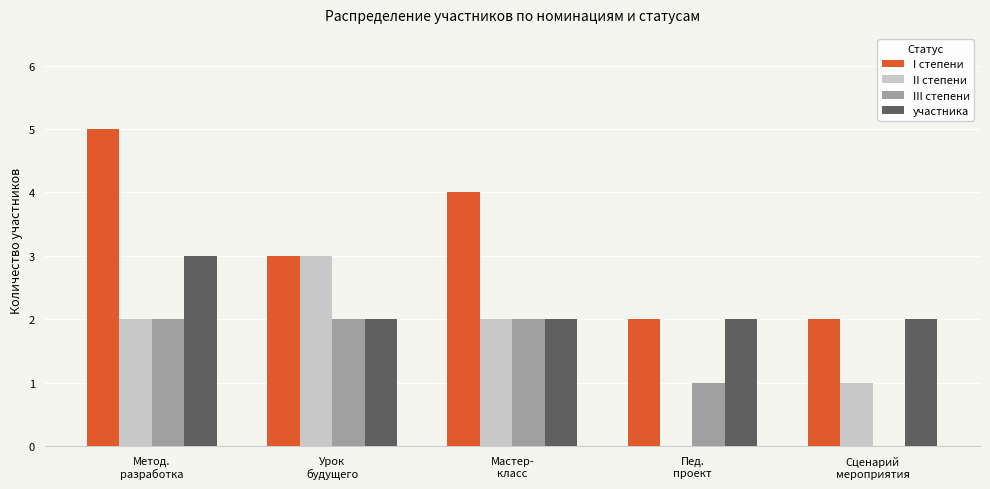

What is the average value of the I степени series?

3